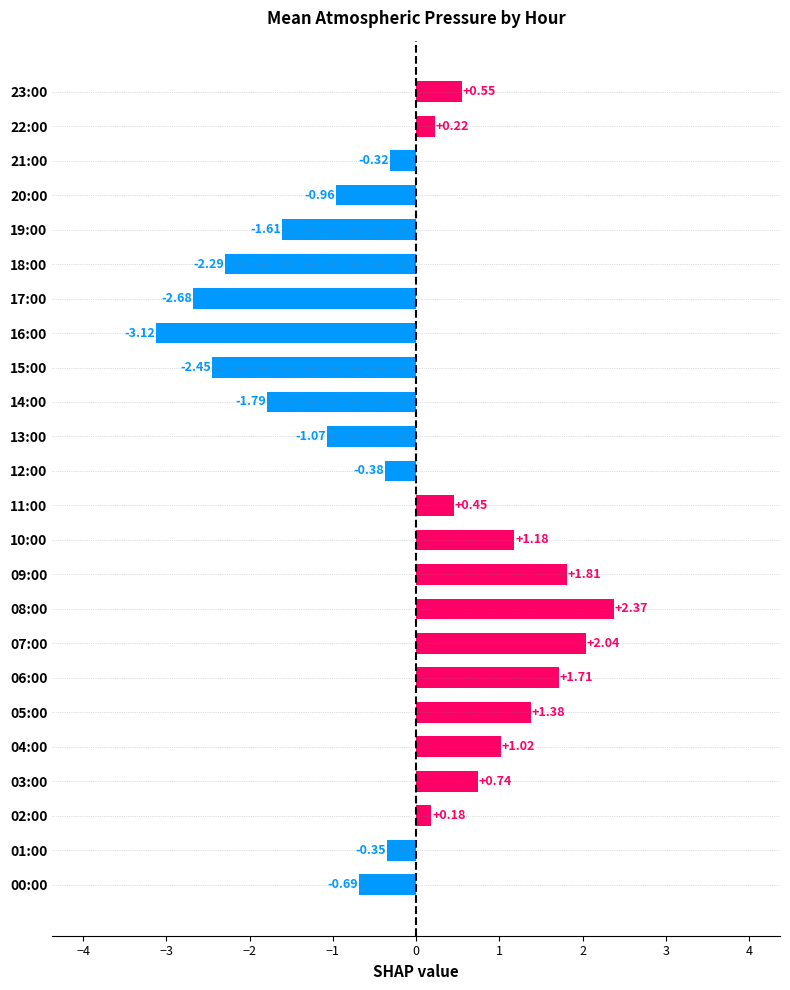

Approximately how many times larger is the value at 09:00 compared to 06:00?

1.1